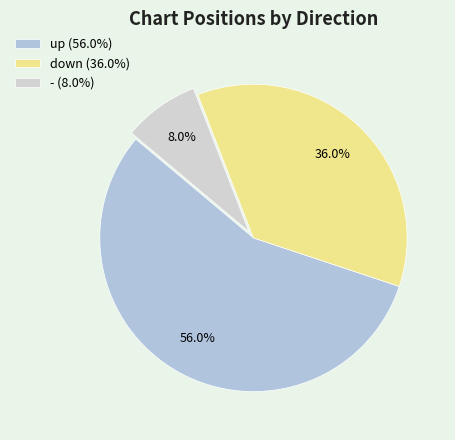

How many segments does this pie chart have?

3